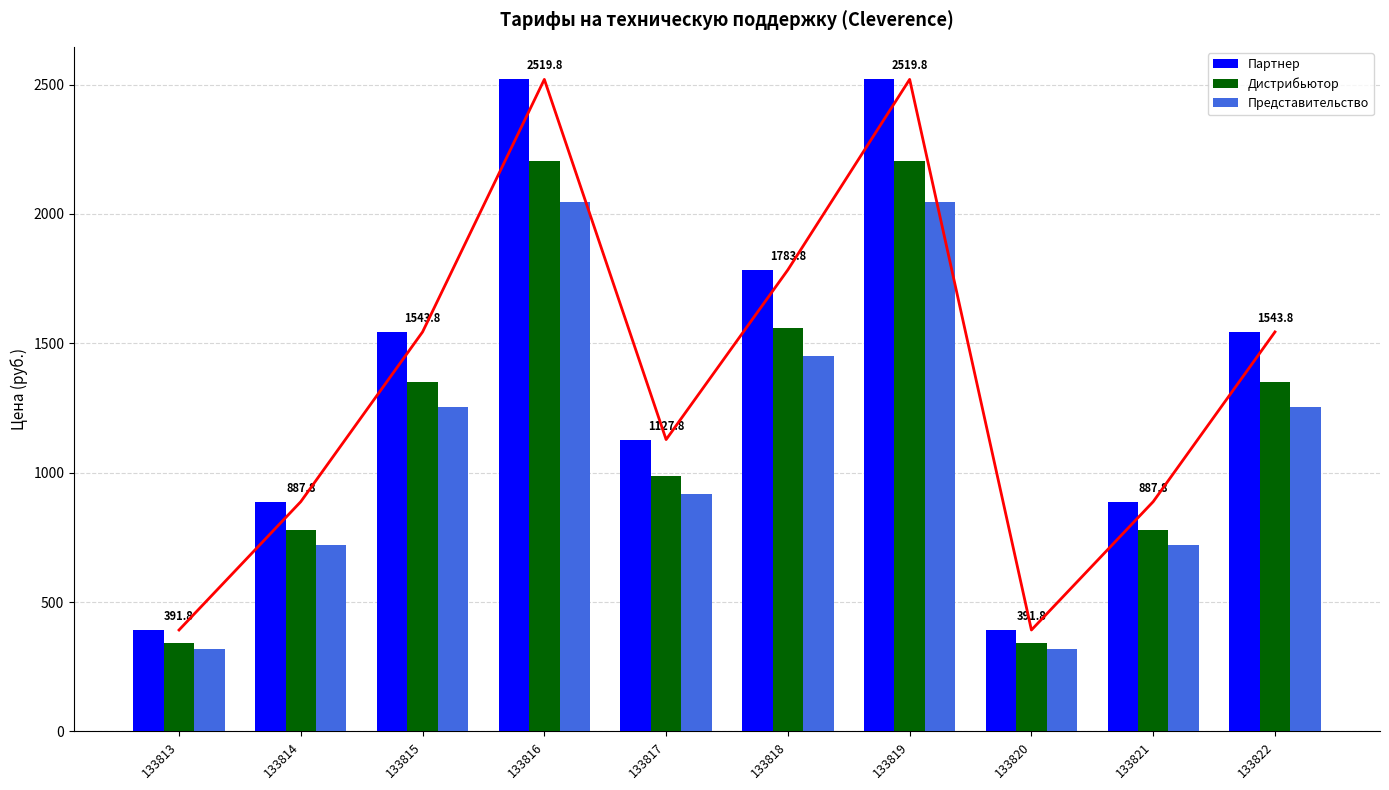

What is the total value across all series at 133814?

2386.1